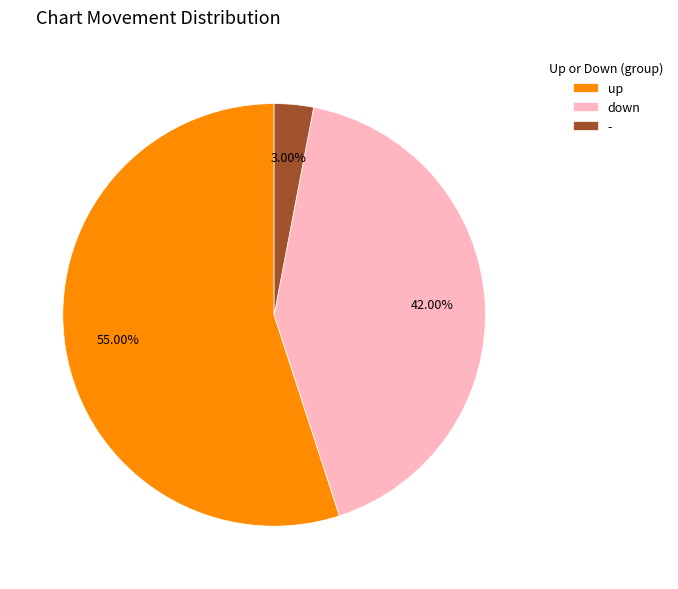

Does up account for over 50% of the chart?

Yes